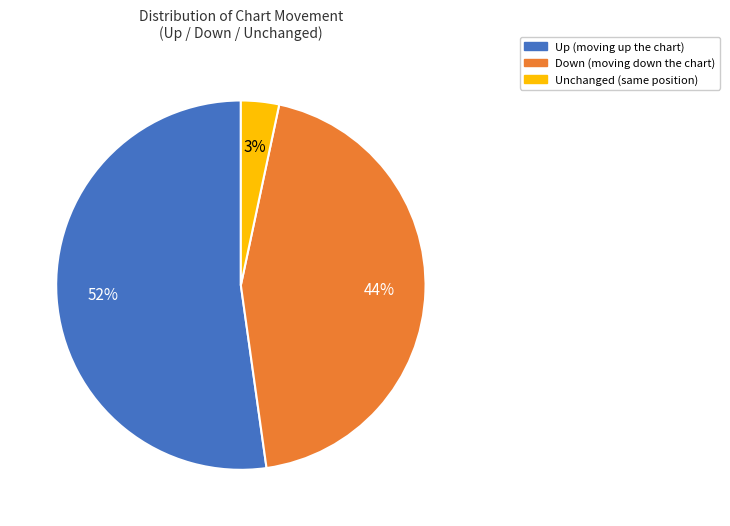

Does any single category account for the majority?

Yes